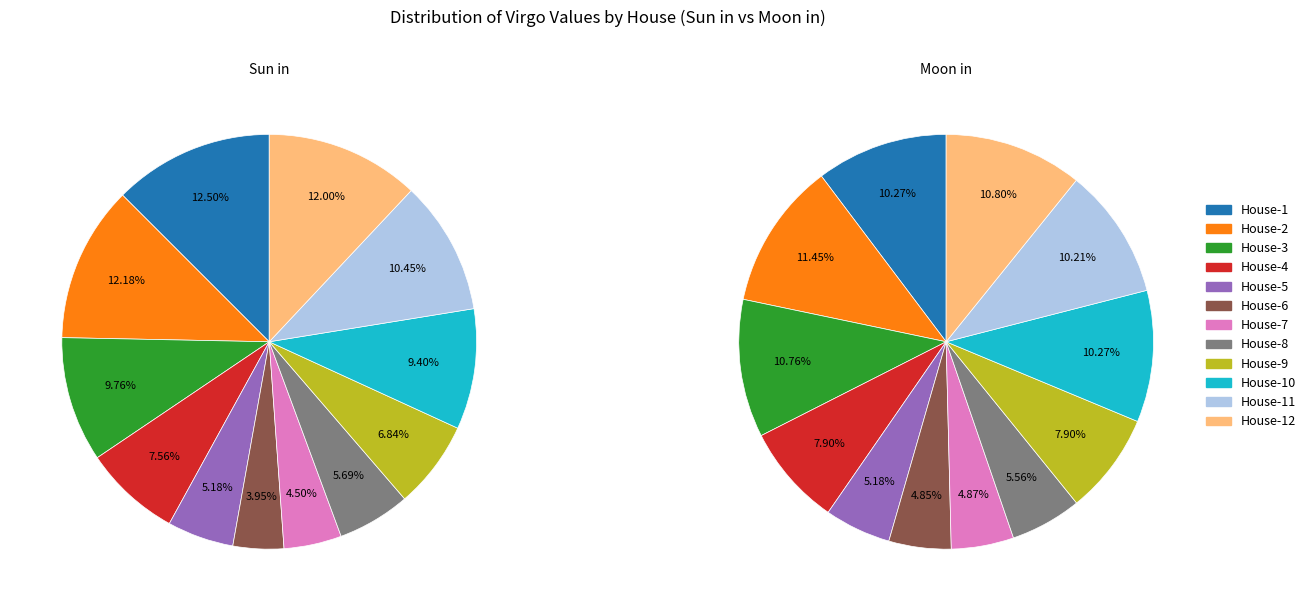

How many segments does this pie chart have?

12